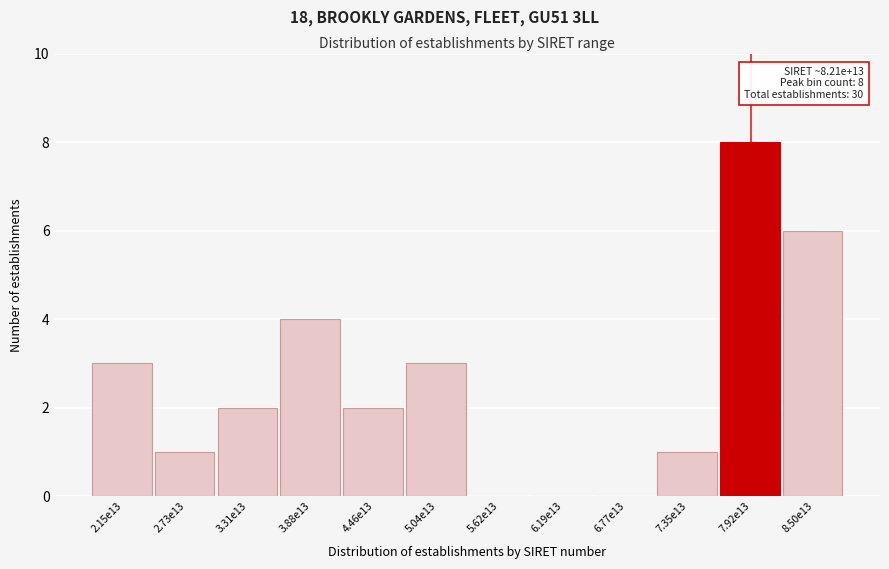

Reading left to right, what are all the values shown in this chart?

2.15e13=3	2.73e13=1	3.31e13=2	3.88e13=4	4.46e13=2	5.04e13=3	5.62e13=0	6.19e13=0	6.77e13=0	7.35e13=1	7.92e13=8	8.50e13=6